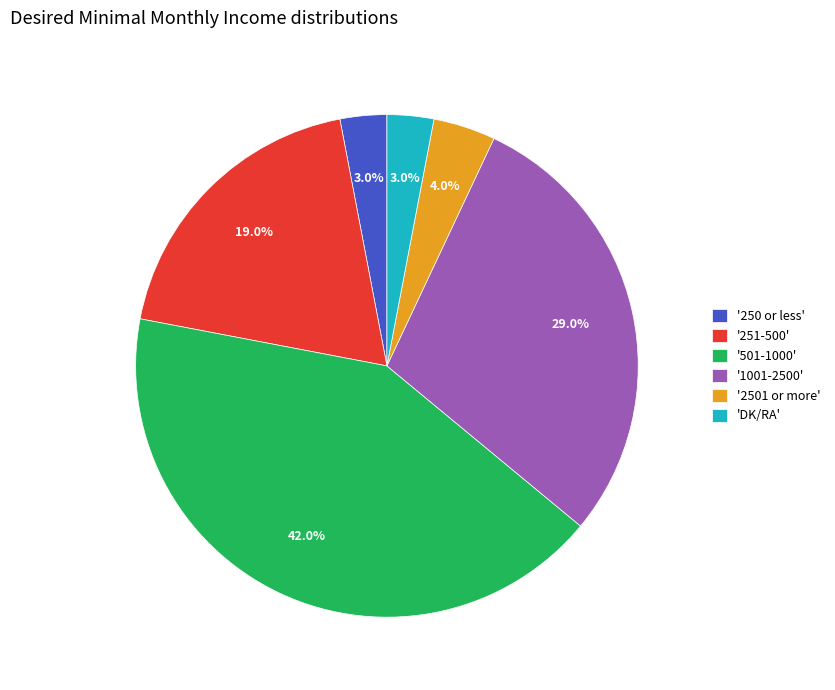

Do 'DK/RA' and '501-1000' together represent more than half of the pie?

No